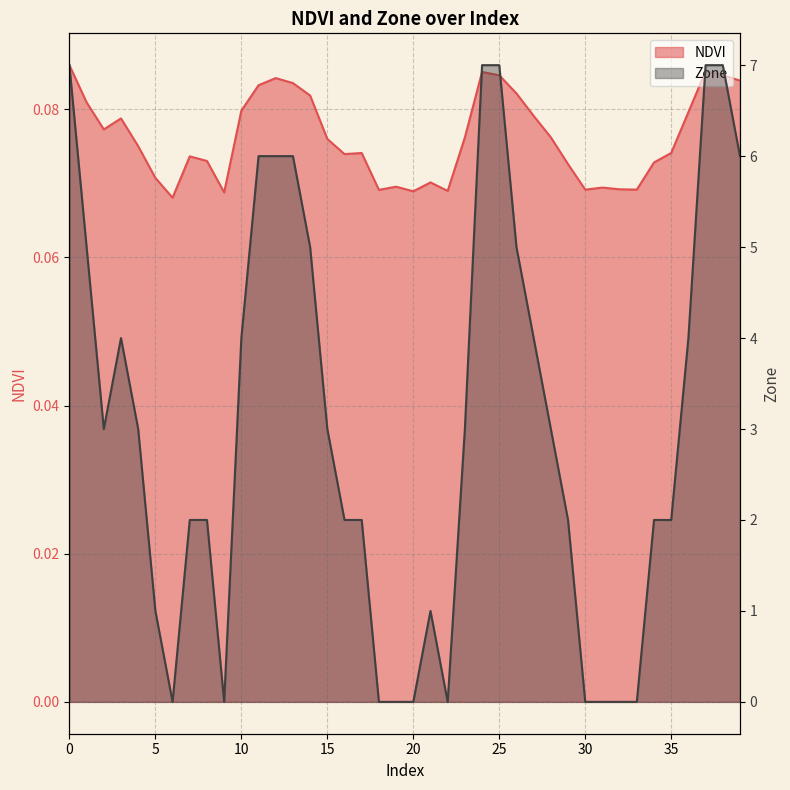

At 17, list the series in order from largest to smallest.

Zone, NDVI